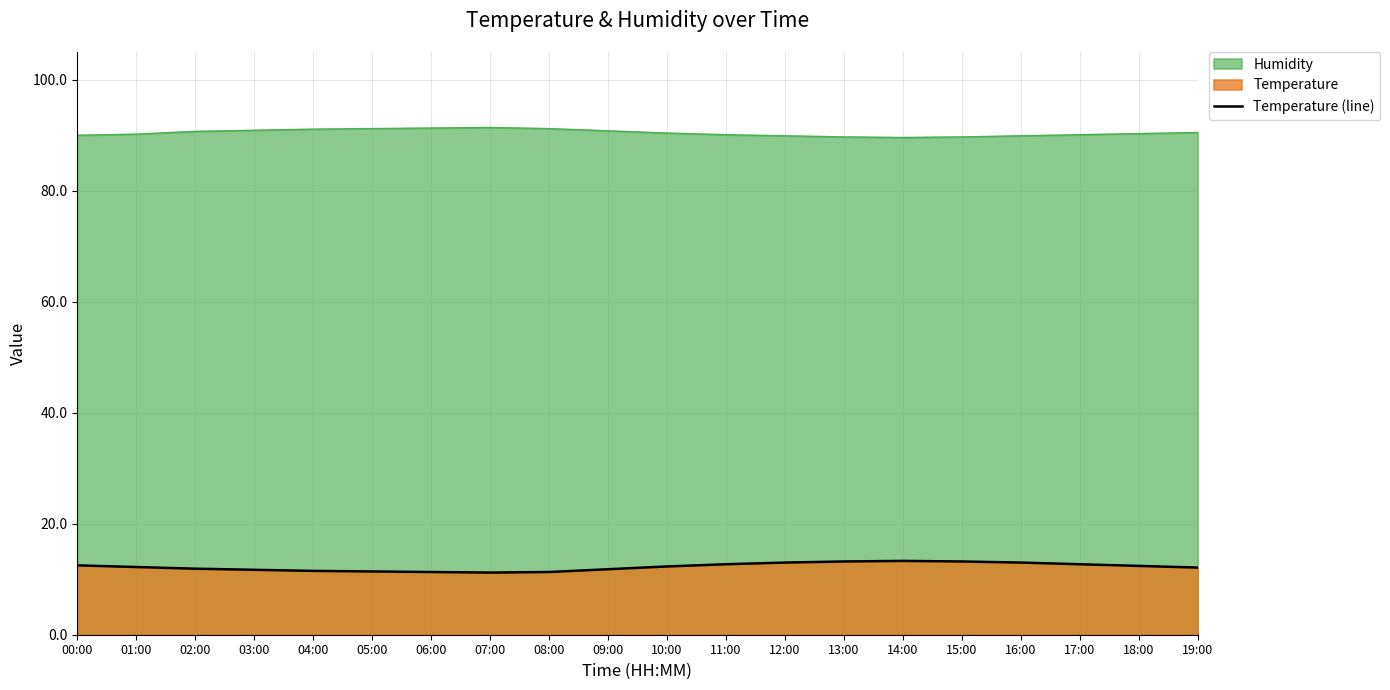

Count the number of categories in the chart.

20